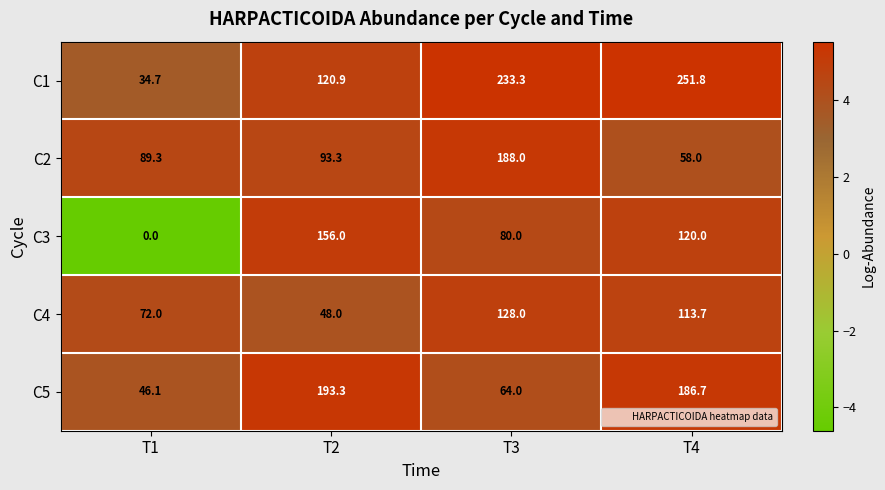

What is the sum of all C4 values?

361.7